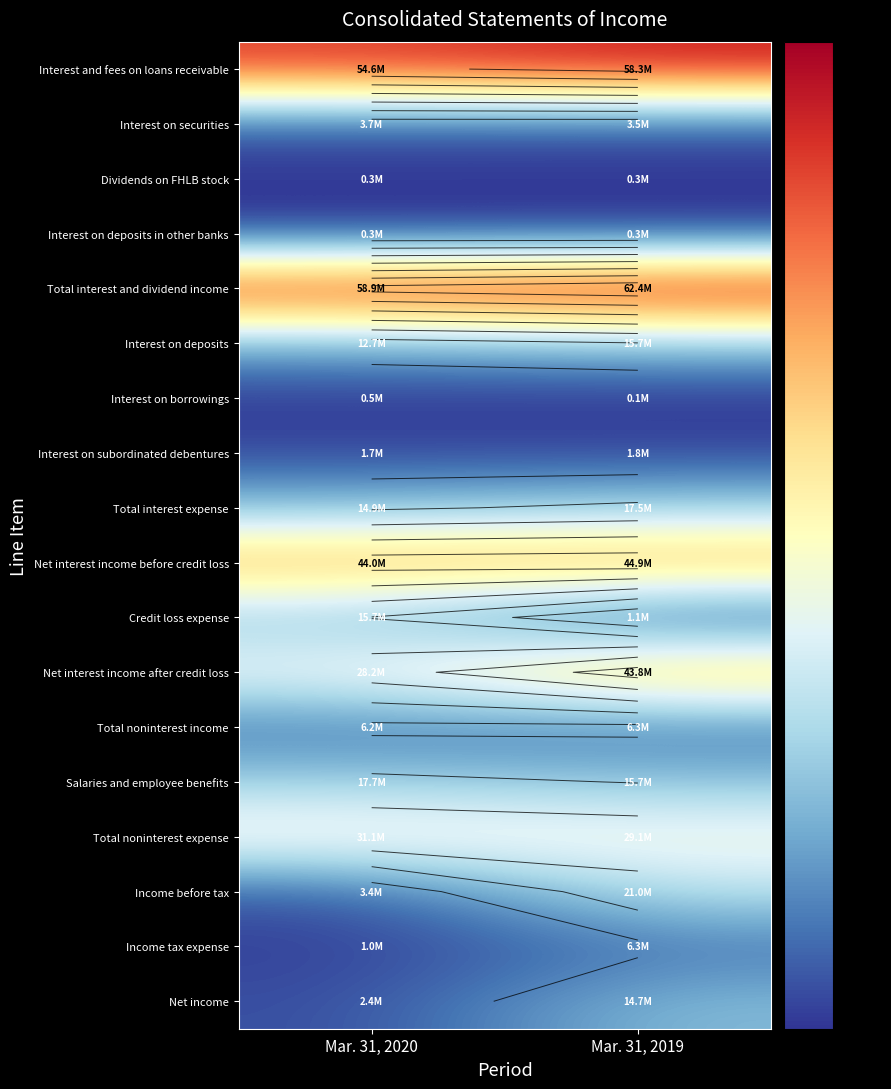

What is the difference between the Credit loss expense values at Mar. 31, 2019 and Mar. 31, 2020?

14.6